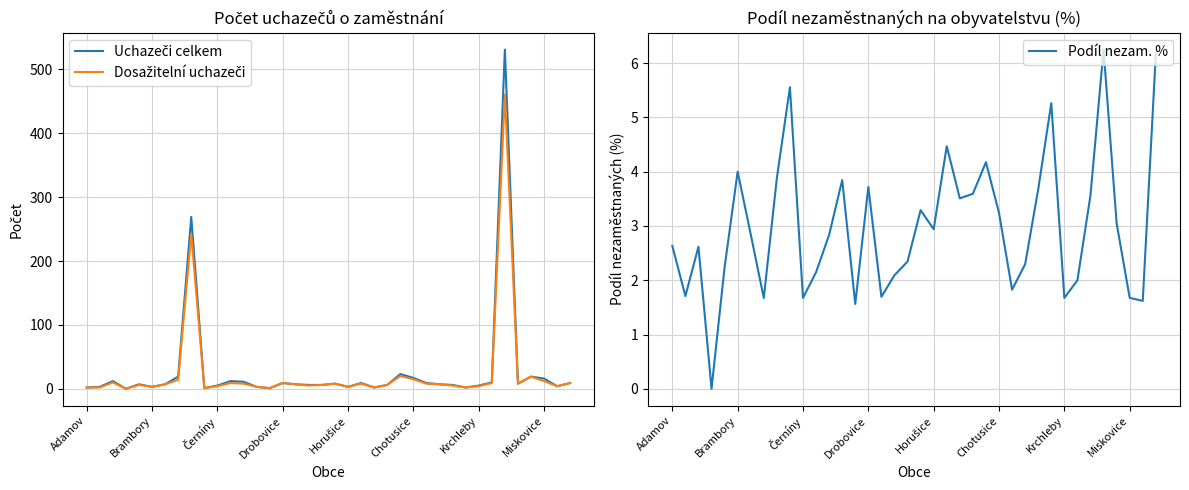

What are all the series names shown in the legend?

Uchazeči celkem, Dosažitelní uchazeči, Podíl nezam. %